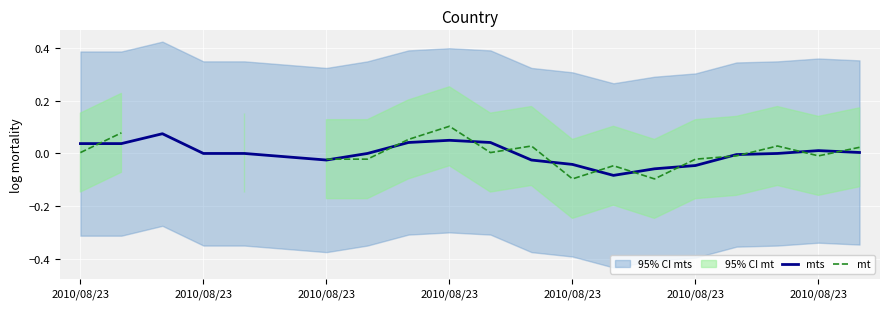

In mt, how many points are higher than both neighbors (excluding endpoints)?

4